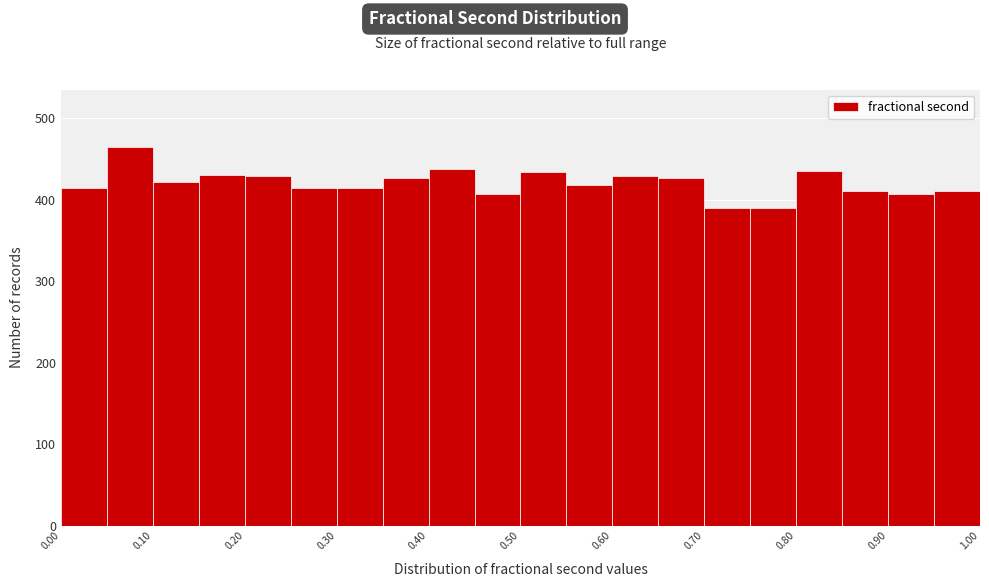

How tall is the bar that spans 0.70 to 0.75 on the x-axis? The values are not printed on the chart, so give them approximately, as read against the axis.

390